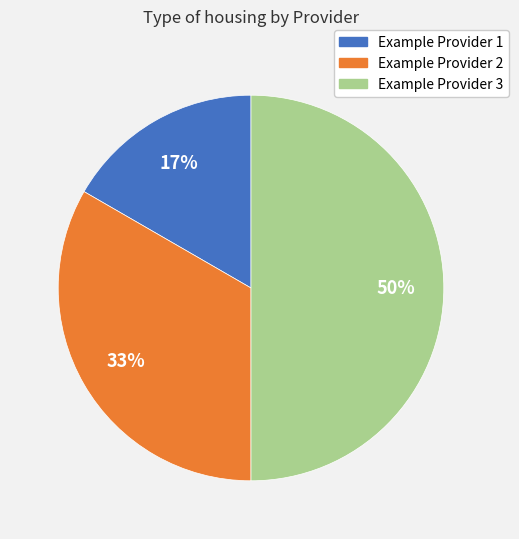

Is the sum of Example Provider 2 and Example Provider 3 greater than half?

Yes